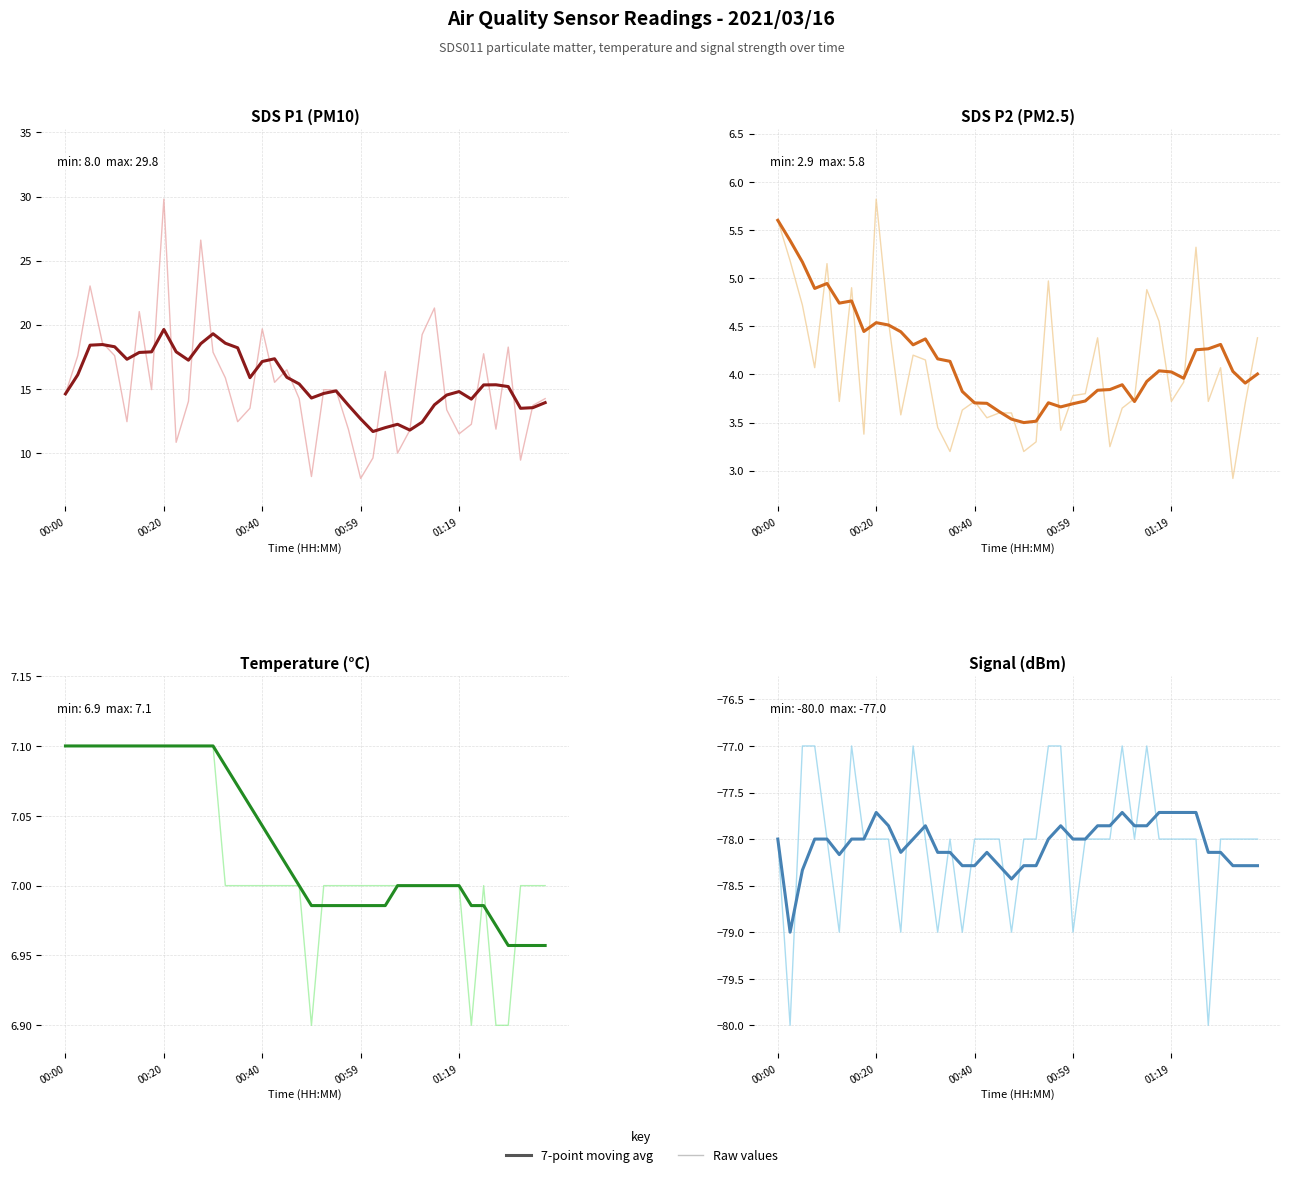

Which series ends up on top after the final intersection of Raw values and 7-point moving avg?

Raw values